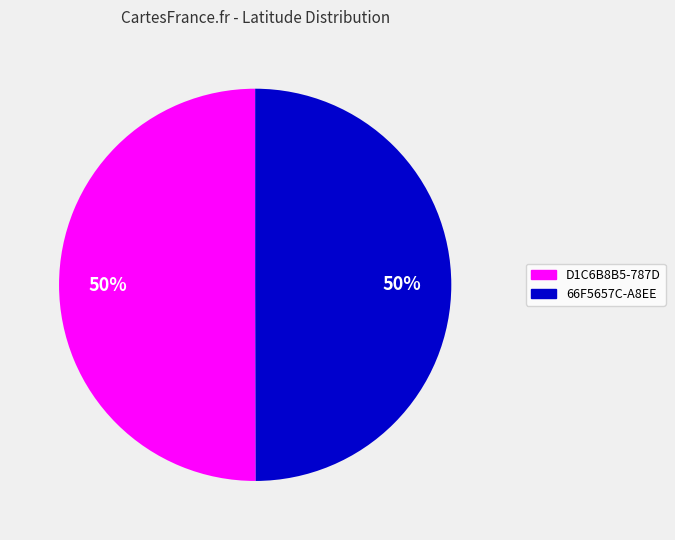

What is the ratio of the value at 66F5657C-A8EE to the value at D1C6B8B5-787D?

1.0